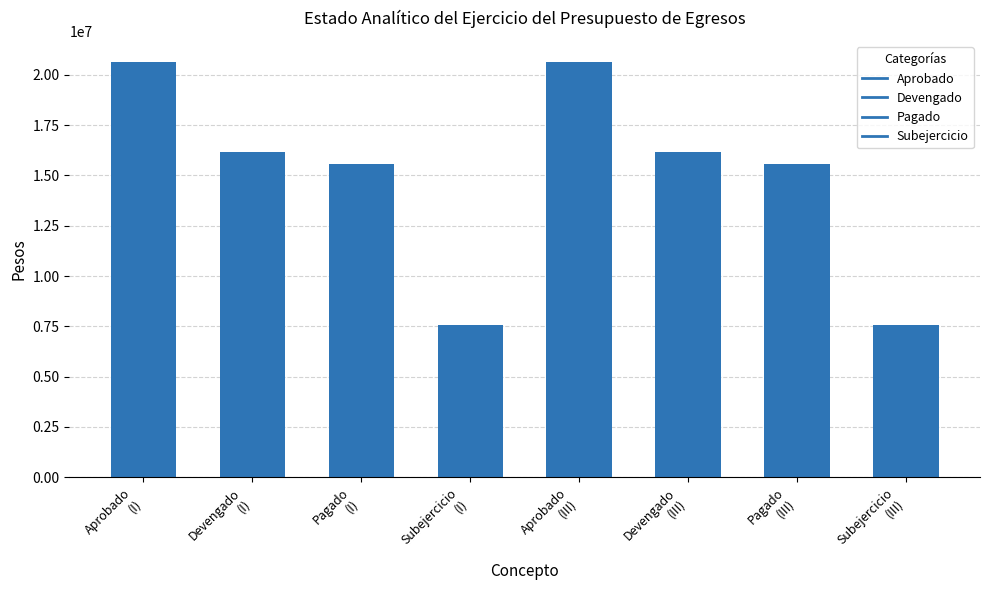

Is it true that the value at Subejercicio
(III) is 7559594?

True